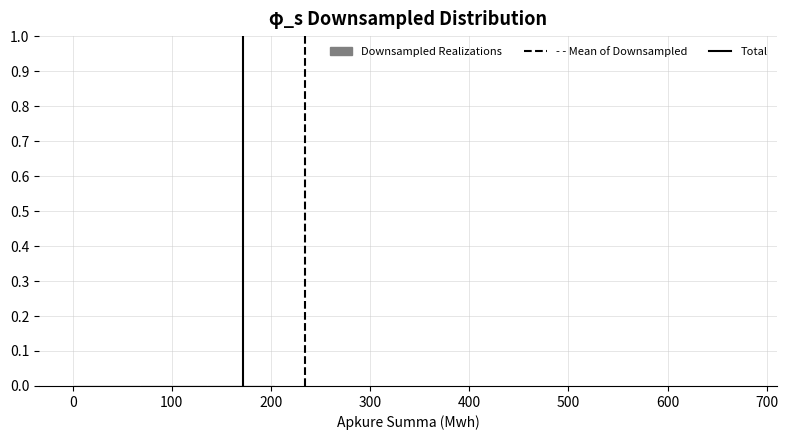

Reading left to right, list every bar in this chart as the range it spans on the x-axis followed by its height. Neither the bar edges nor the heights are printed on the chart, so give them approximately, as read against the axes.

0 to 70: under 0.01
70 to 140: under 0.01
140 to 200: under 0.01
200 to 270: under 0.01
270 to 340: under 0.01
340 to 410: under 0.01
410 to 470: under 0.01
470 to 540: under 0.01
540 to 610: under 0.01
610 to 680: under 0.01